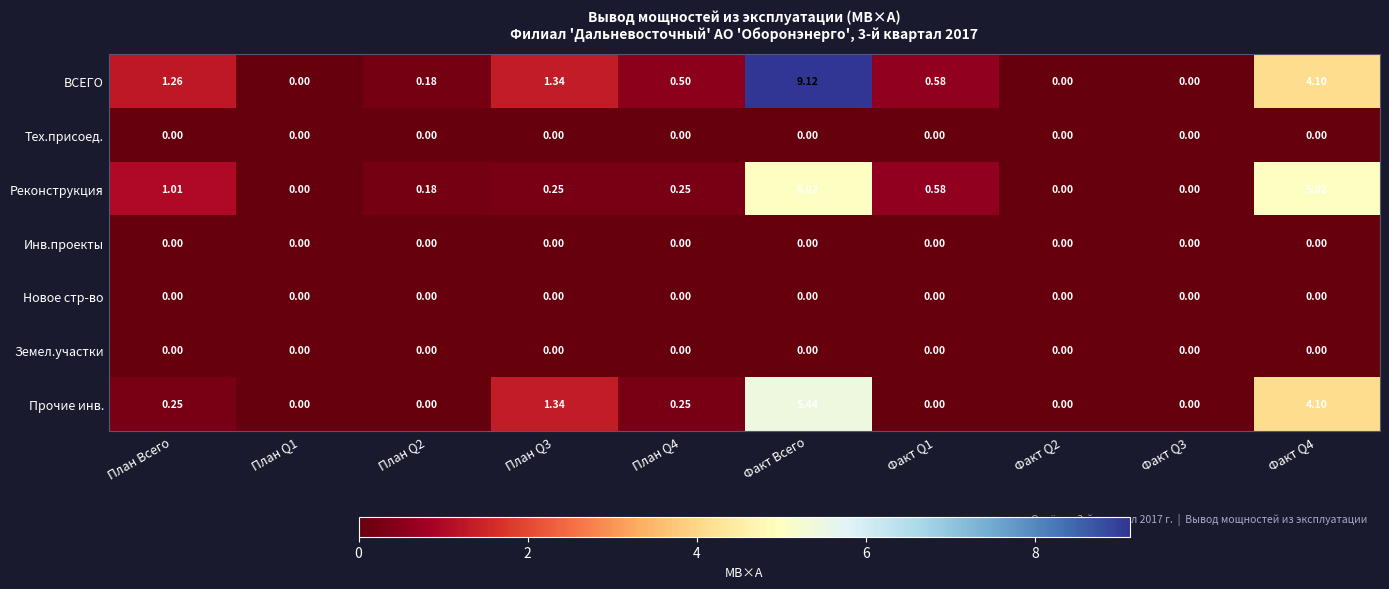

At how many categories does at least one series exceed 4?

2